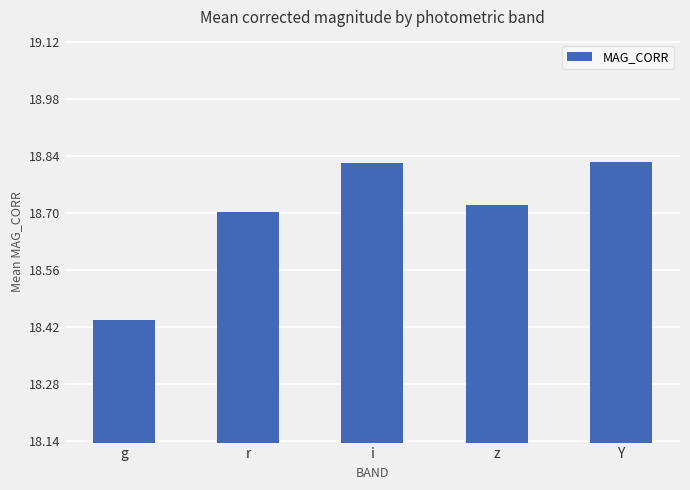

Which category has the lowest value across all series?

g